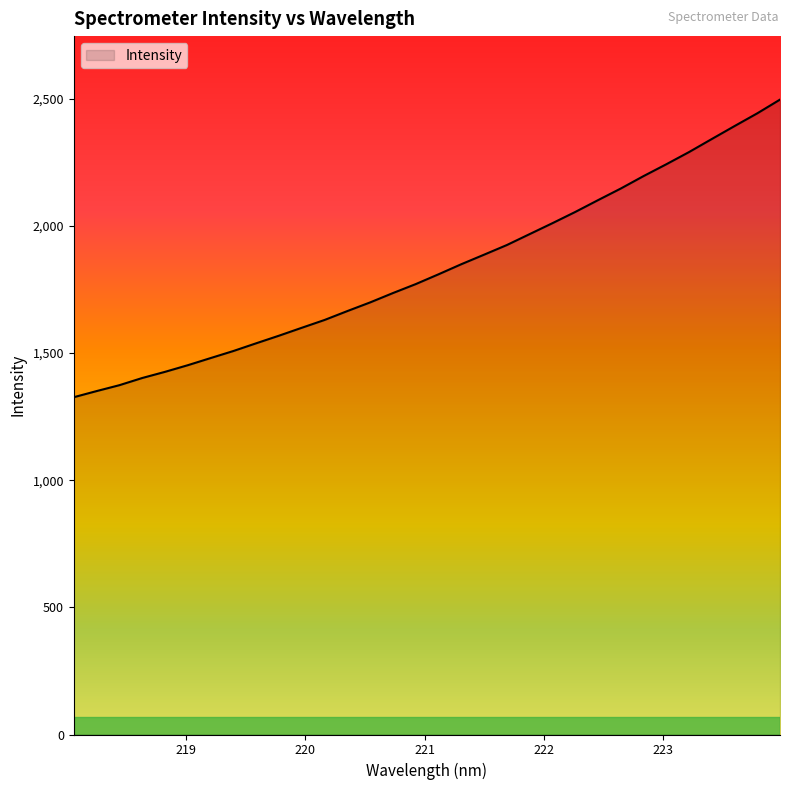

What is the maximum value shown in the chart?

2496.6